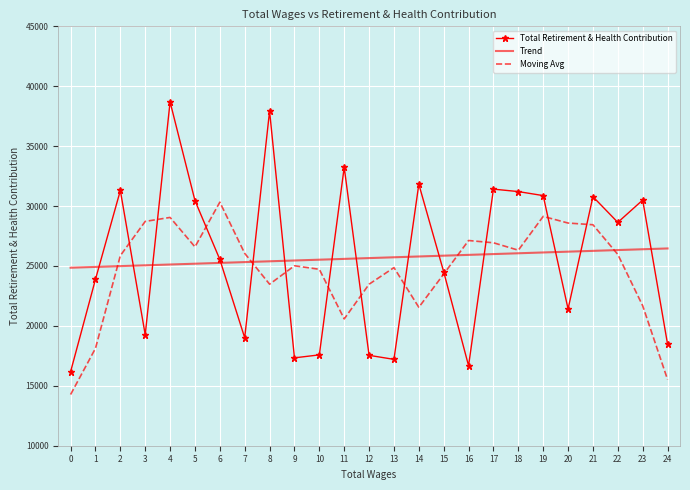

What value does the Total Retirement & Health Contribution series have at 7?

19006.0